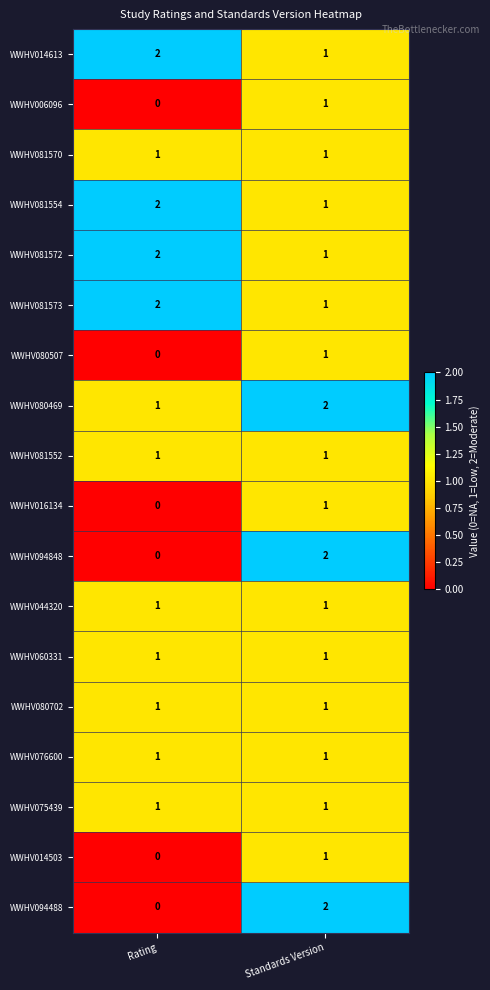

How many categories are shown in the chart?

2